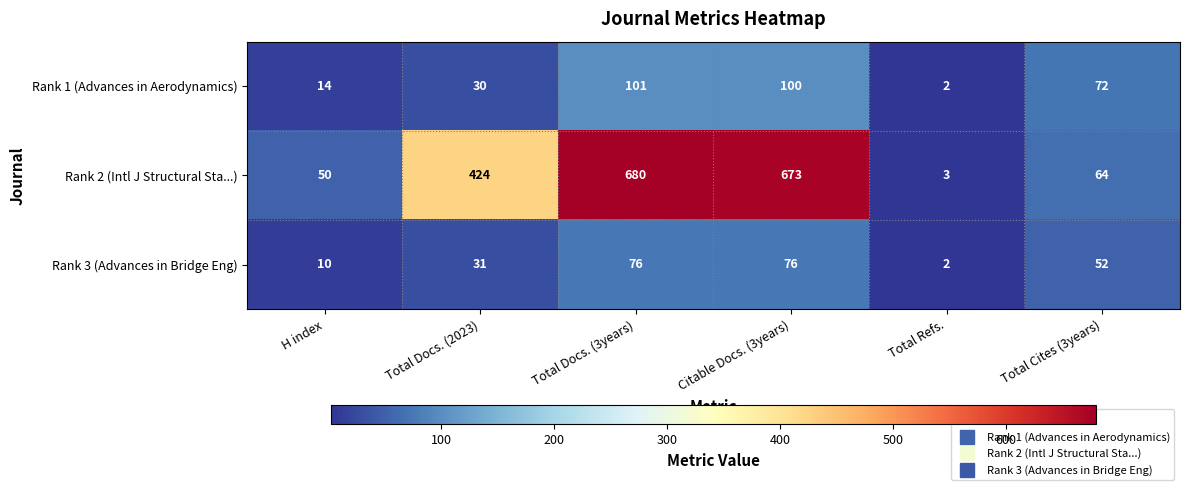

What is the sum of the Rank 3 (Advances in Bridge Eng) values at Total Docs. (3years) and Citable Docs. (3years)?

152